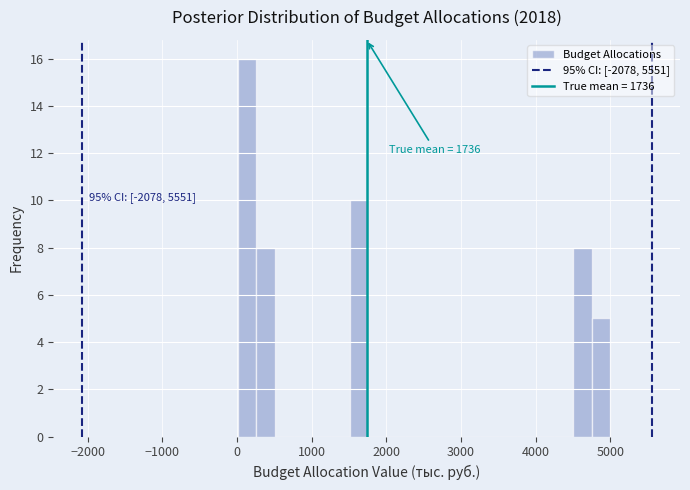

Read against the x-axis, roughly where is the centre of the tallest bar?

100